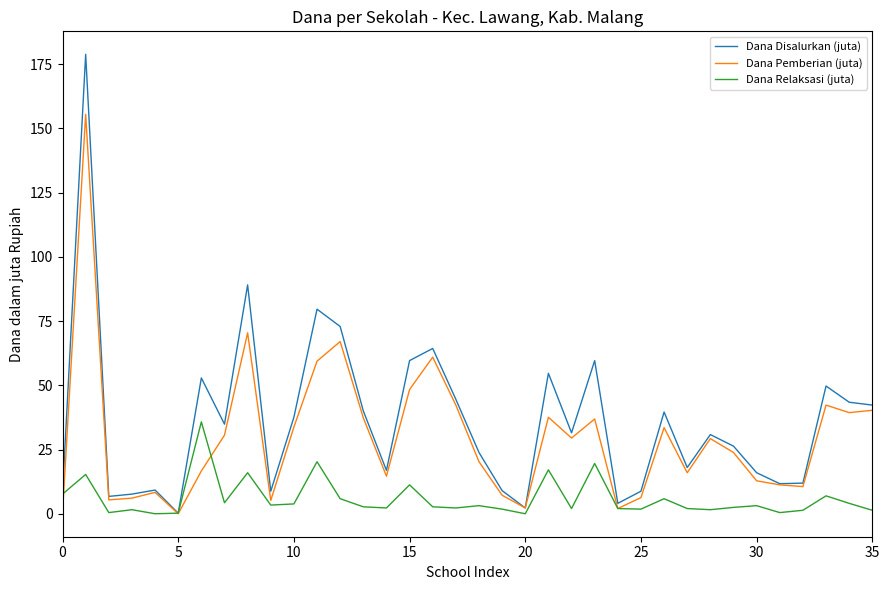

What is the maximum value shown in the chart?

178.9